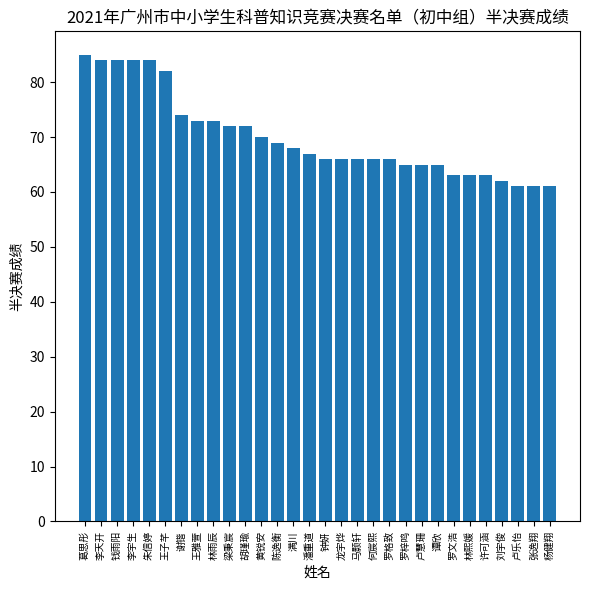

What is the value of the 14th bar from the left?

68